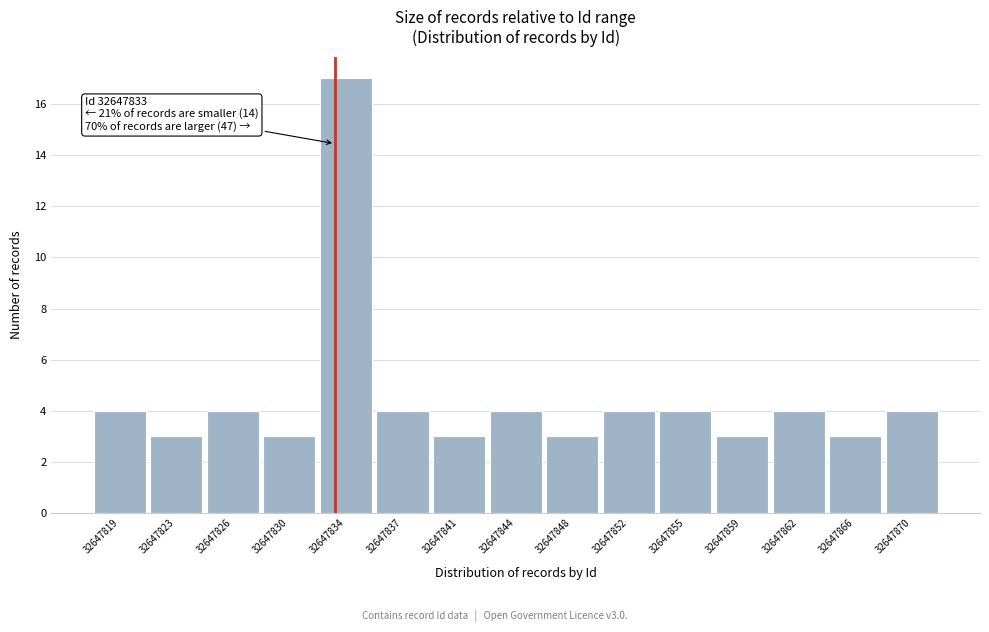

Over which range of the x-axis is the bar tallest?

32647831.9 to 32647835.5